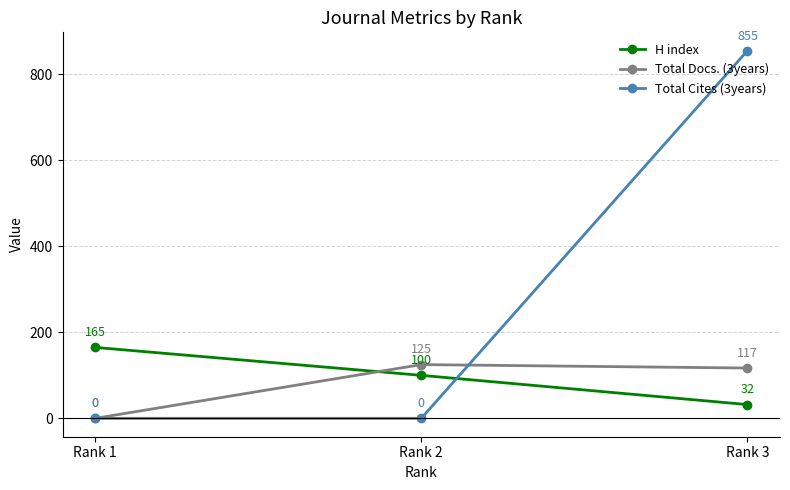

True or false: H index has a value of 165 at Rank 1.

True